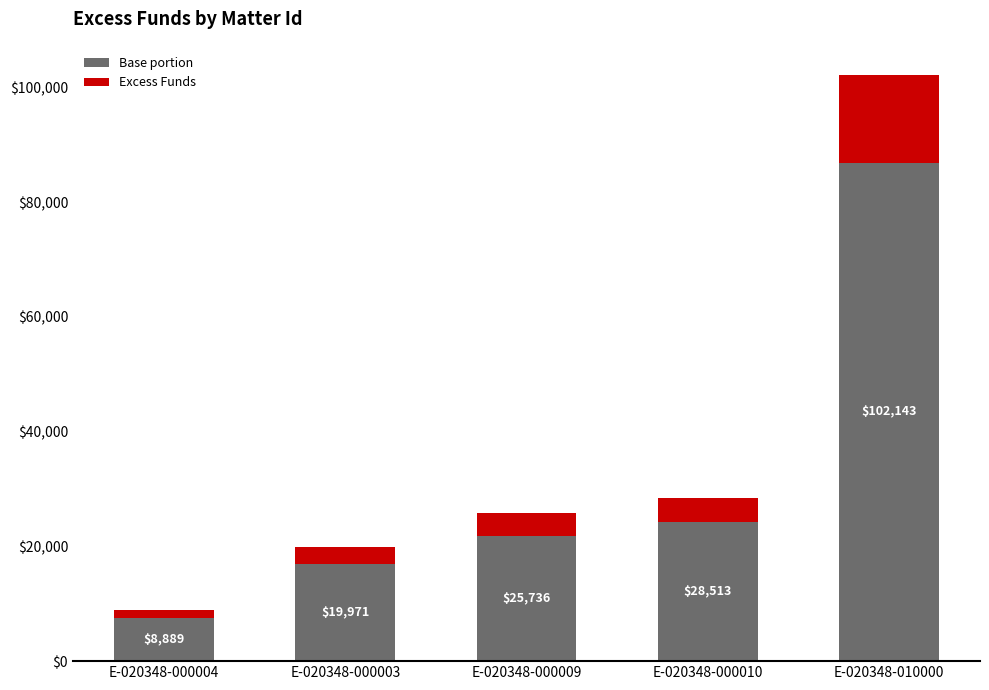

True or false: Excess Funds has a value of 15321.4 at E-020348-010000.

True